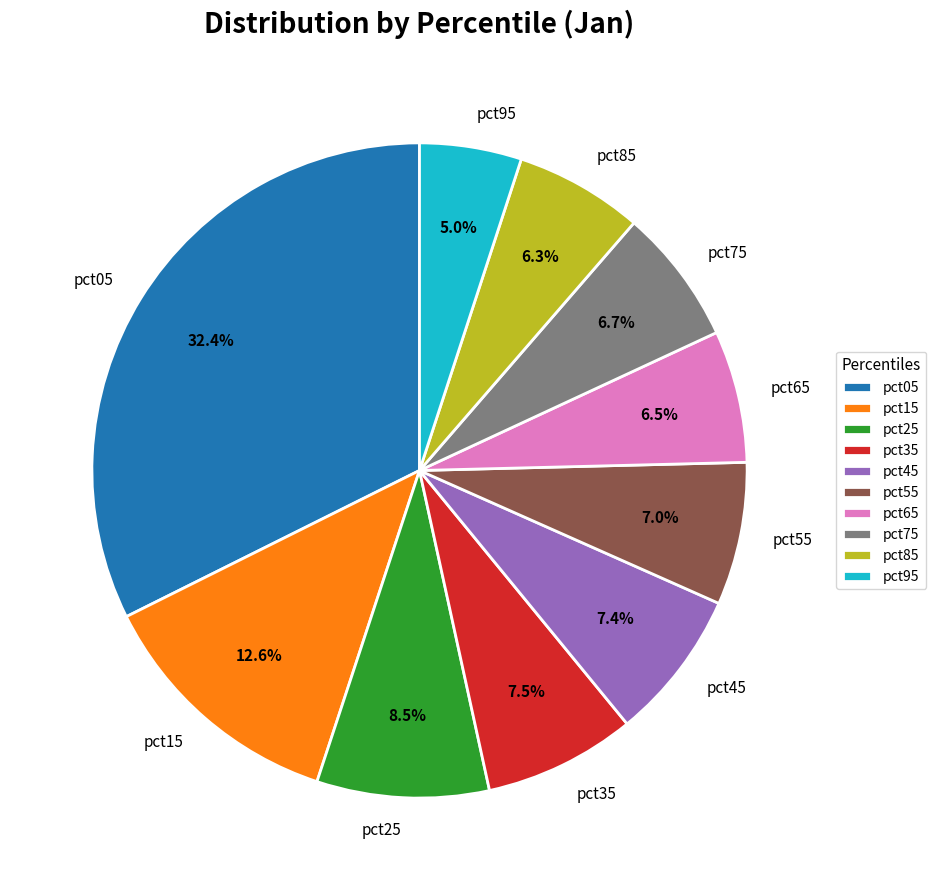

Is the sum of pct25 and pct05 greater than half?

No